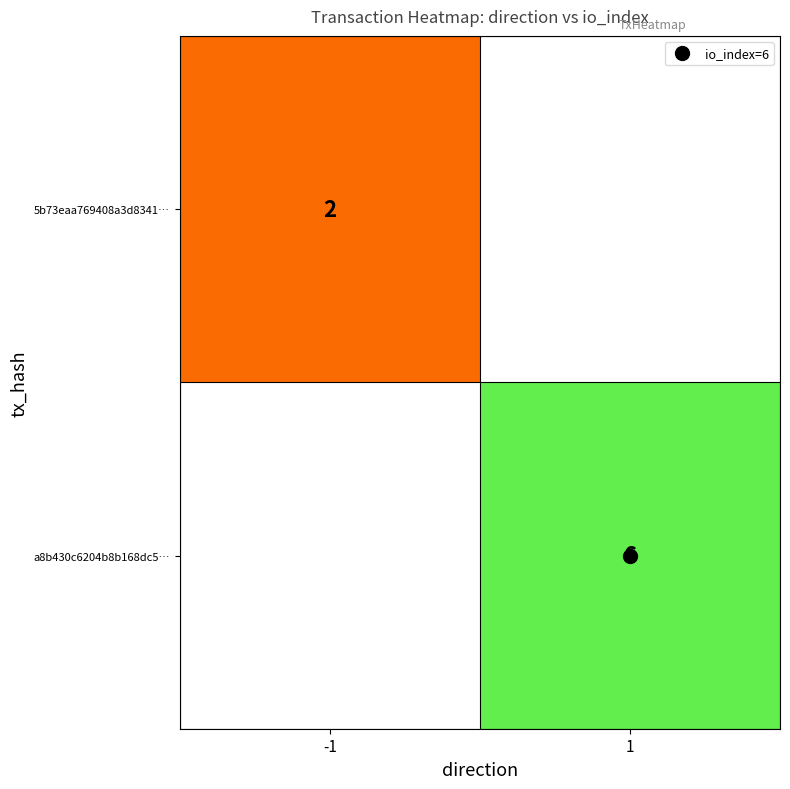

Which category has the lowest value across all series?

-1